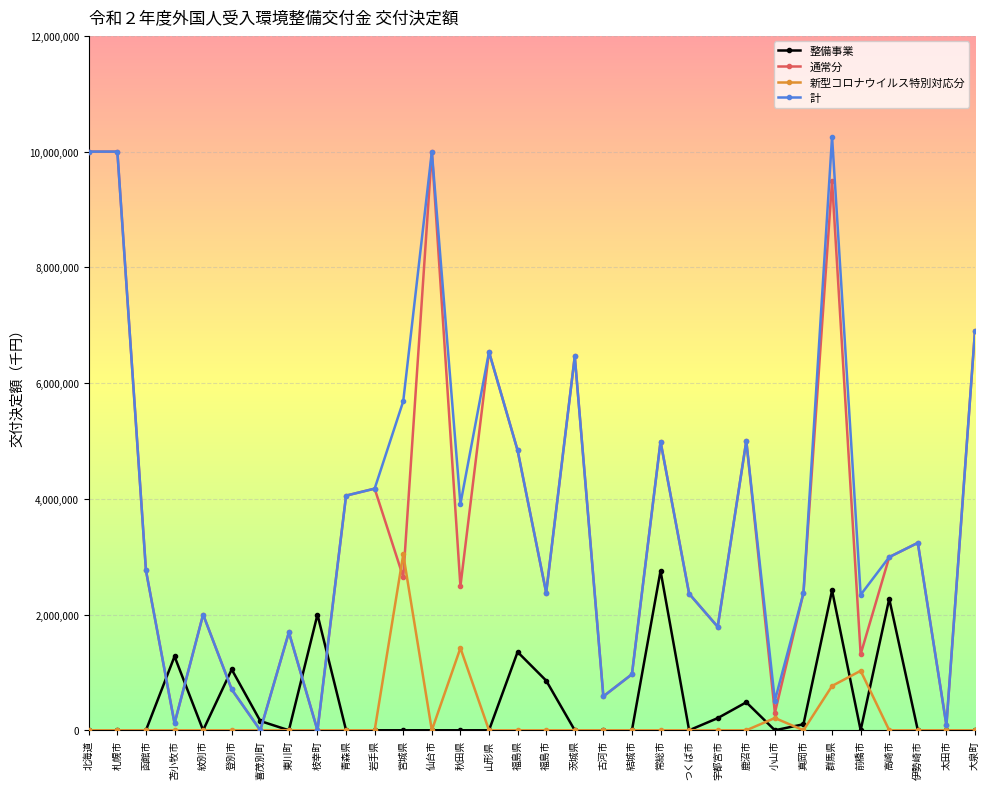

What is the difference between the maximum and minimum values in the 通常分 series?

10000000